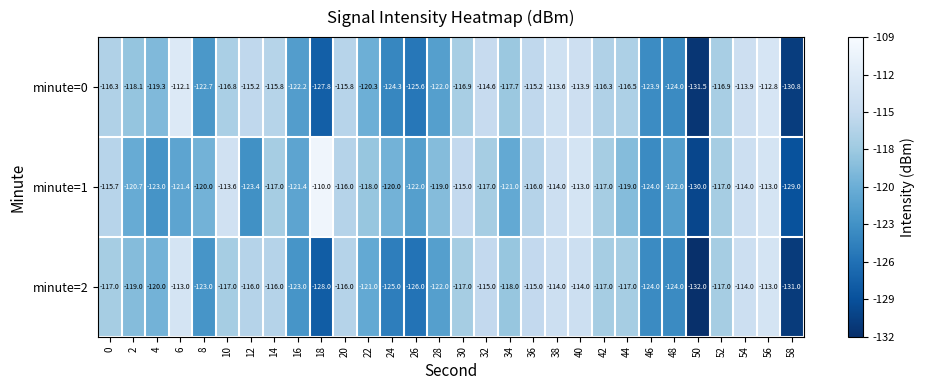

Where is minute=0 nearest to the value -121?

22